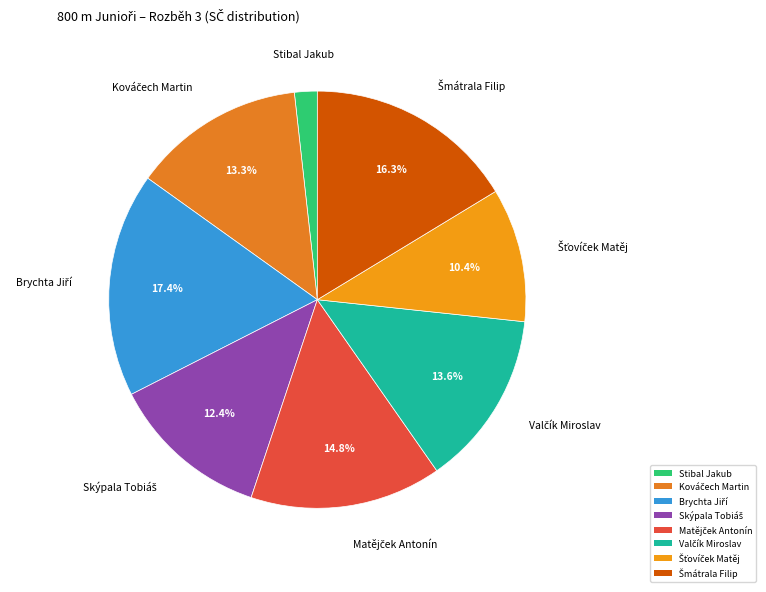

How many slices are in this pie chart?

8